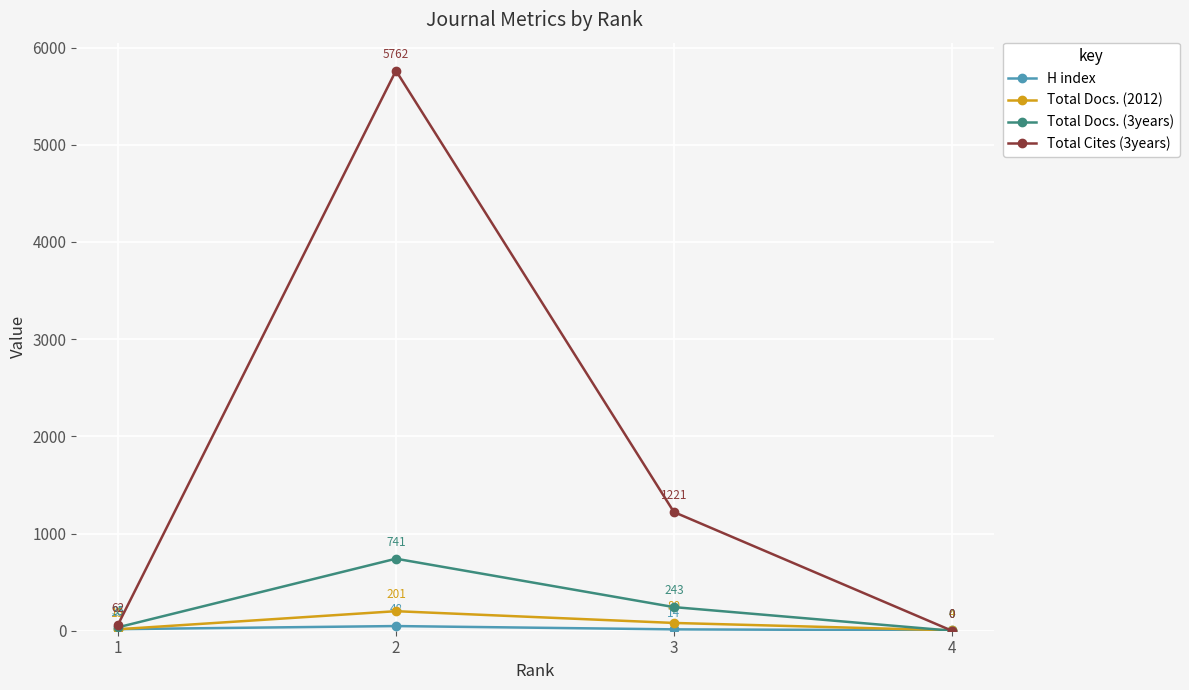

What is the greatest value displayed?

5762